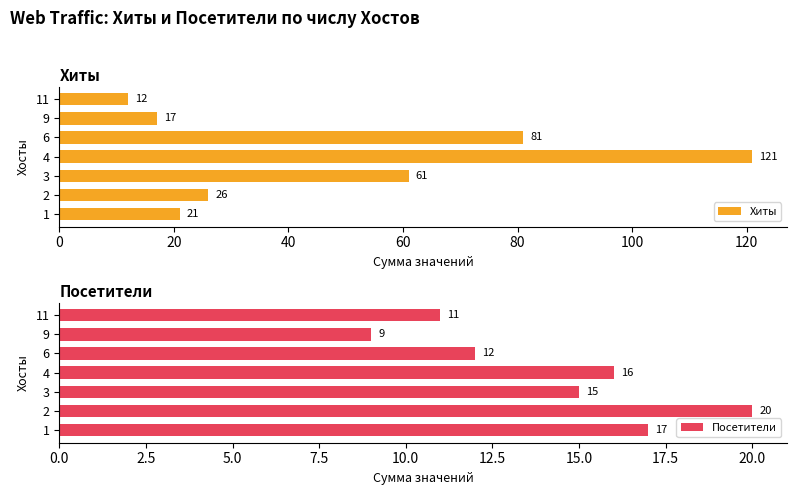

Rank the series by their average value, from highest to lowest.

Хиты, Посетители